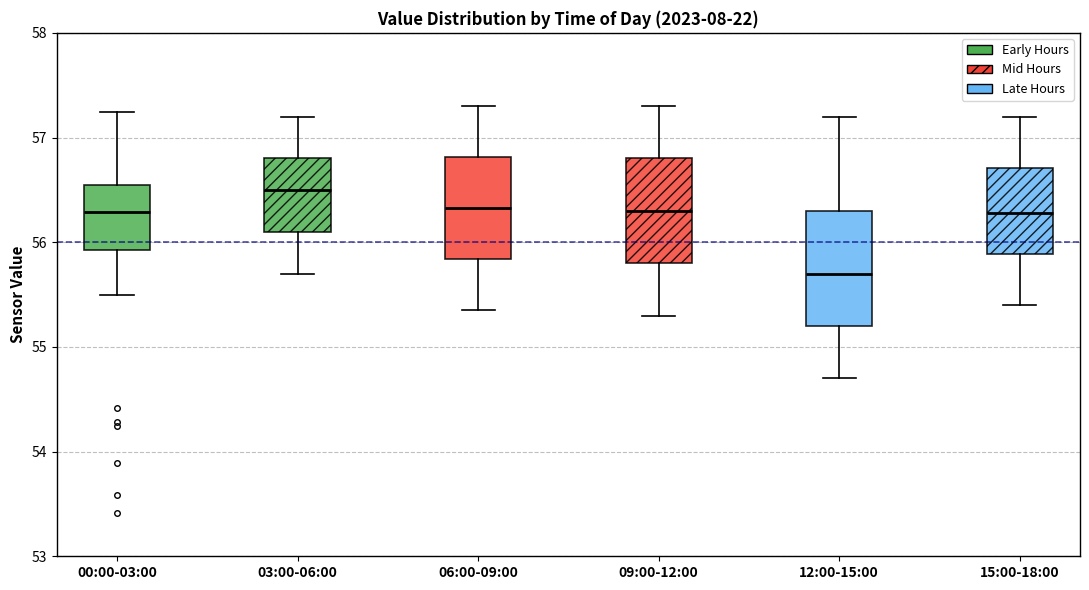

Where does the median line of the box for 06:00-09:00 sit on the y-axis? The values are not printed on the chart, so give them approximately, as read against the axis.

56.3